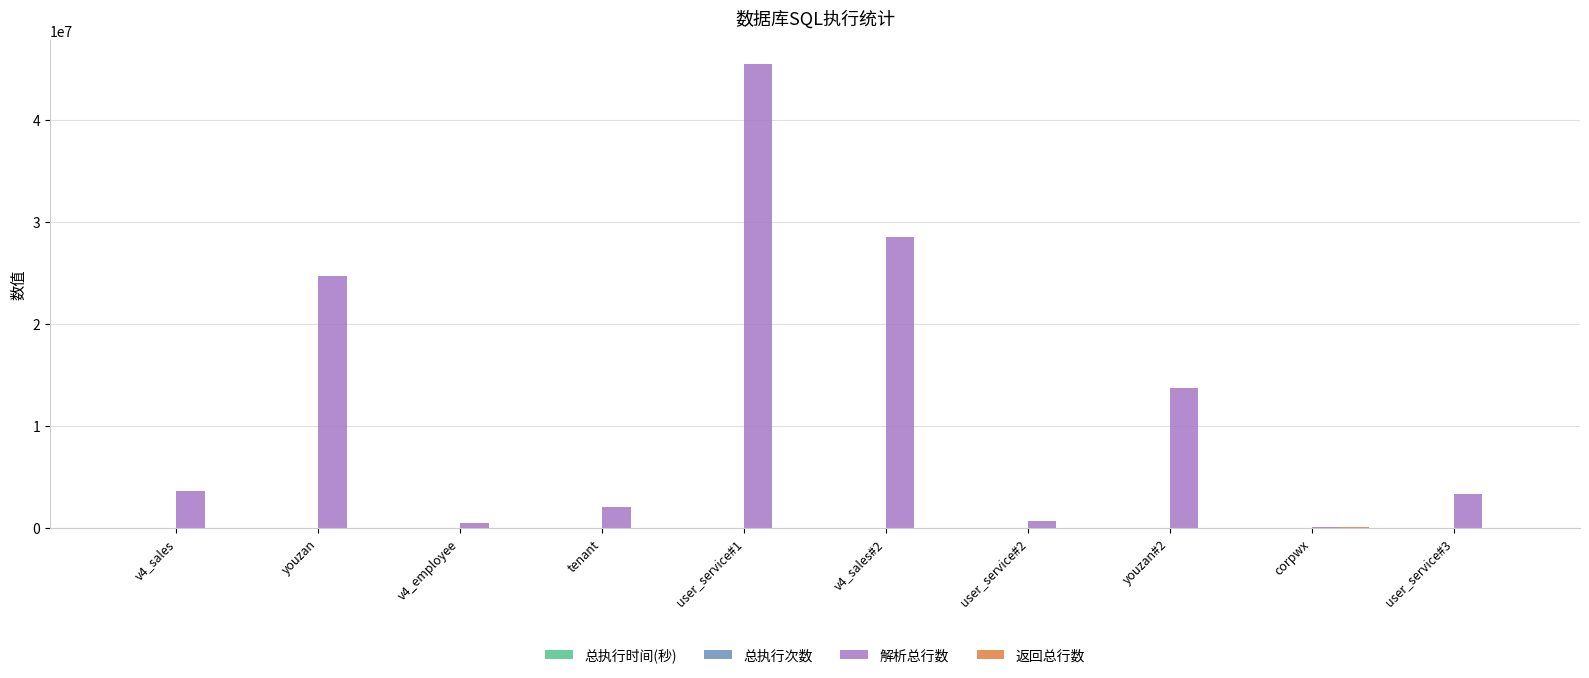

Which series has the largest total across all categories?

解析总行数